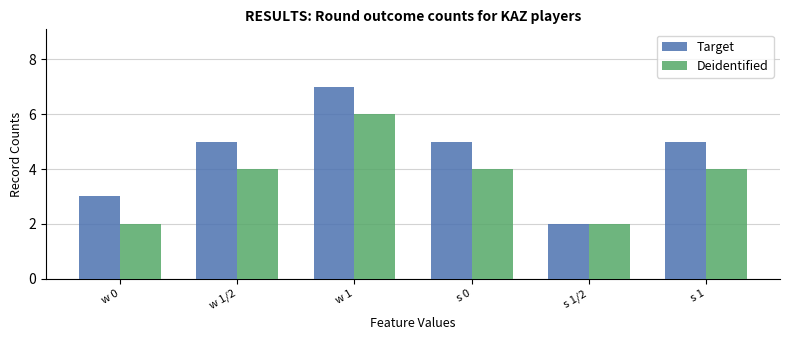

What are all the series names shown in the legend?

Target, Deidentified